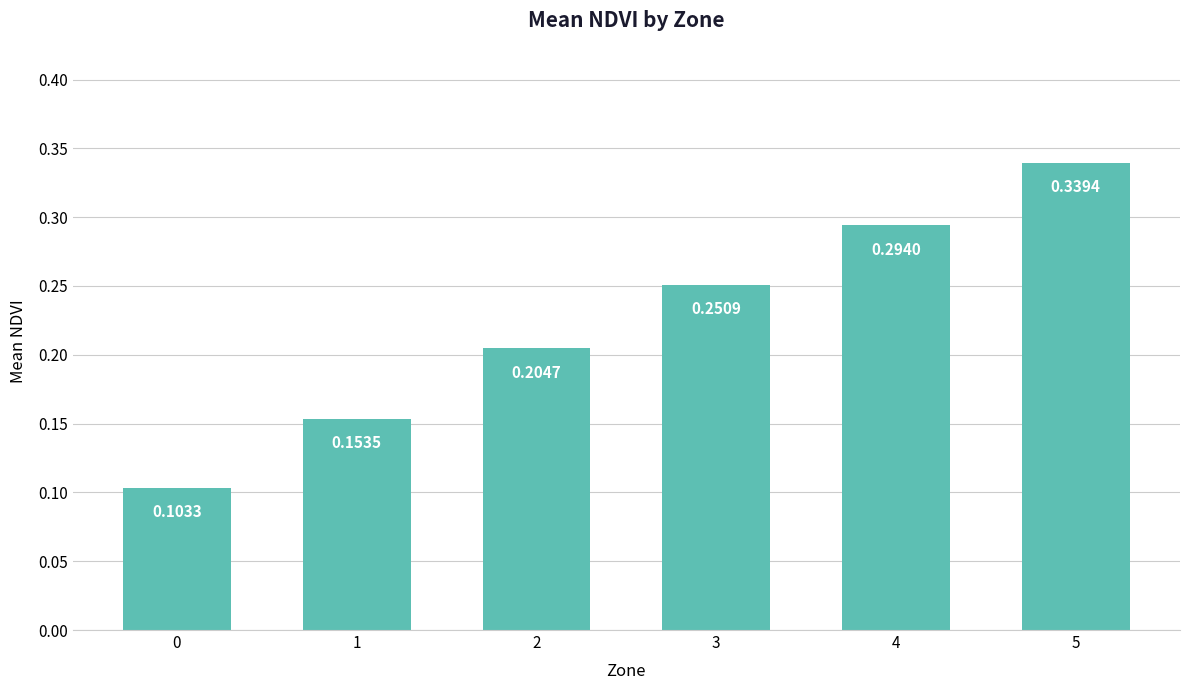

List the labels in order of value, smallest first.

0, 1, 2, 3, 4, 5